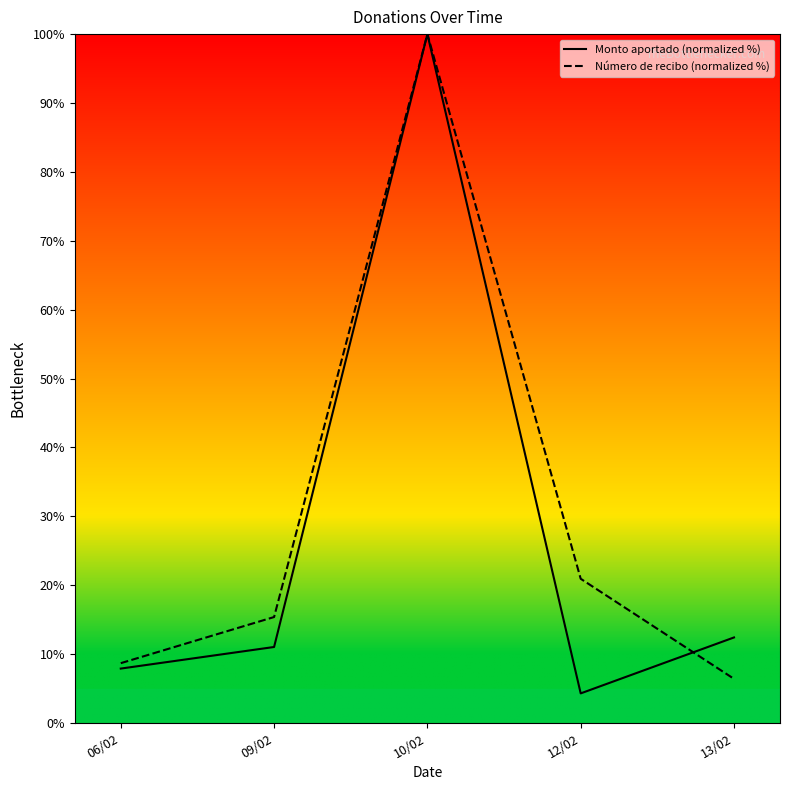

Which series has the largest total across all categories?

Número de recibo (normalized %)